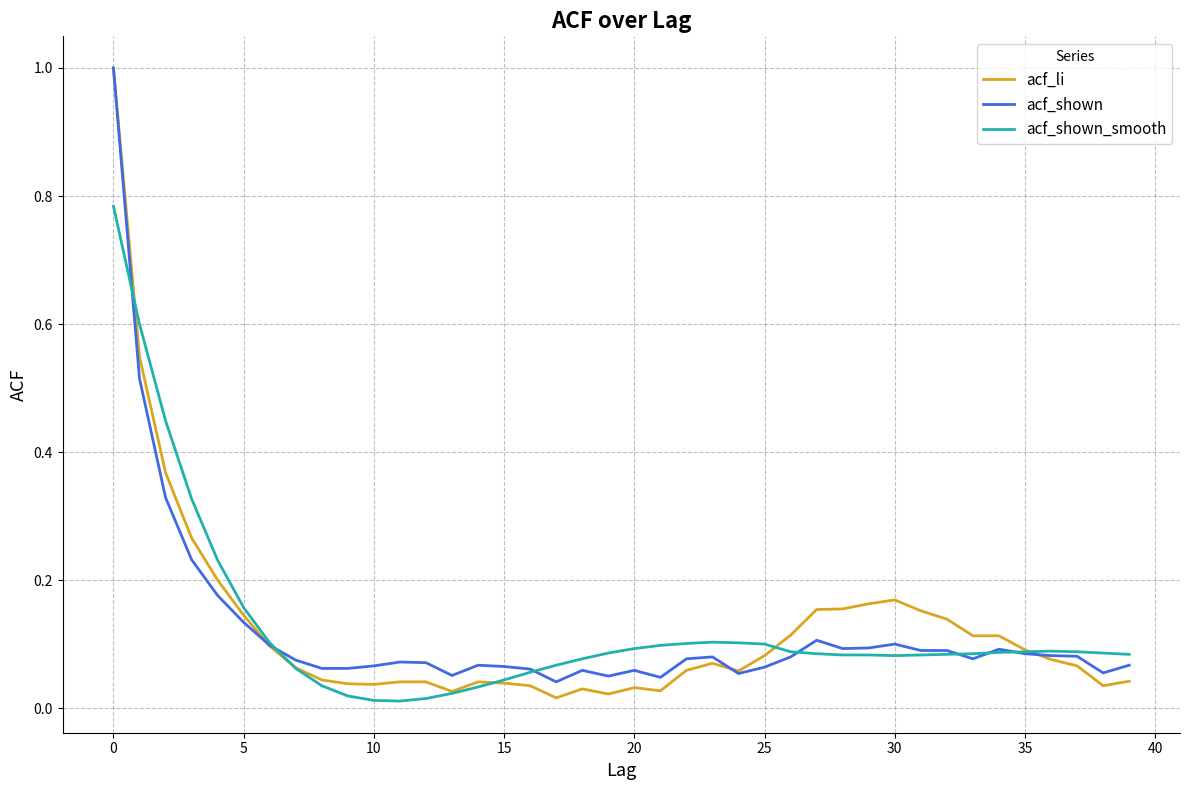

Which series has the widest spread of values?

acf_li